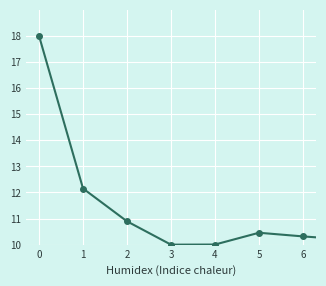

What is the minimum value shown in the chart?

10.0